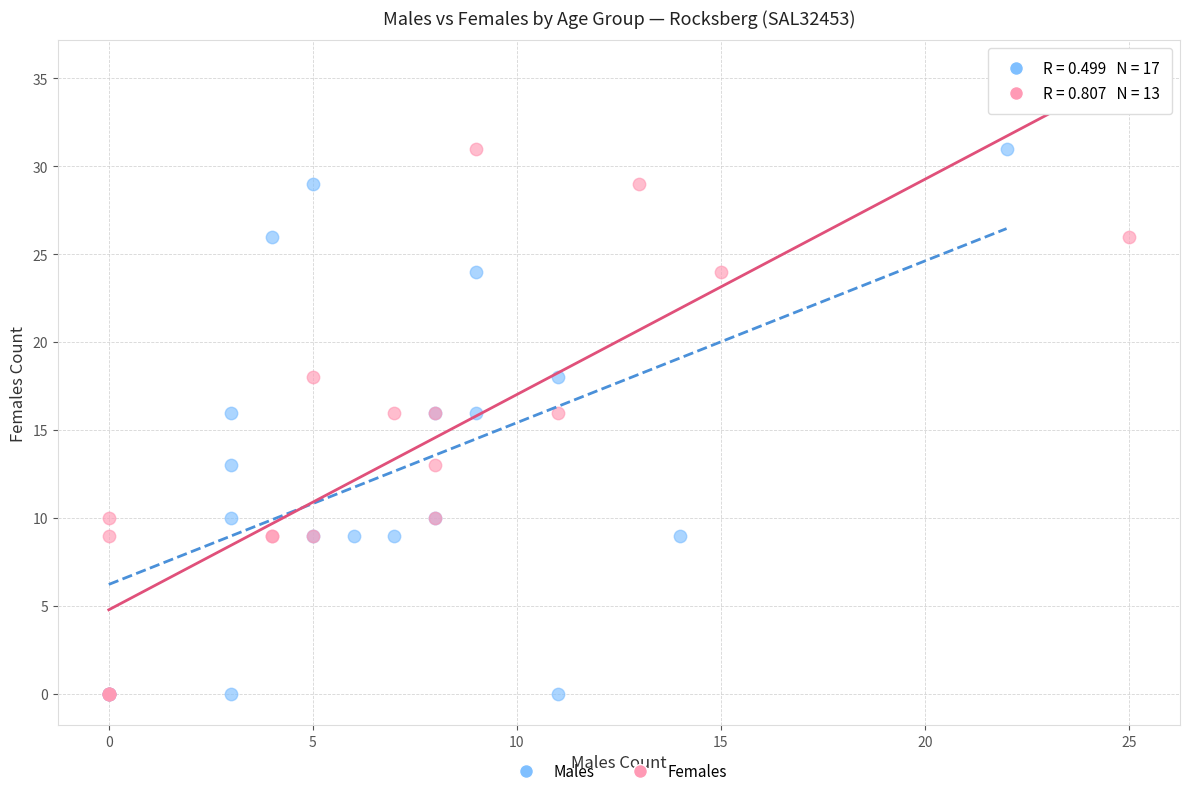

What are all the series names shown in the legend?

Males, Females